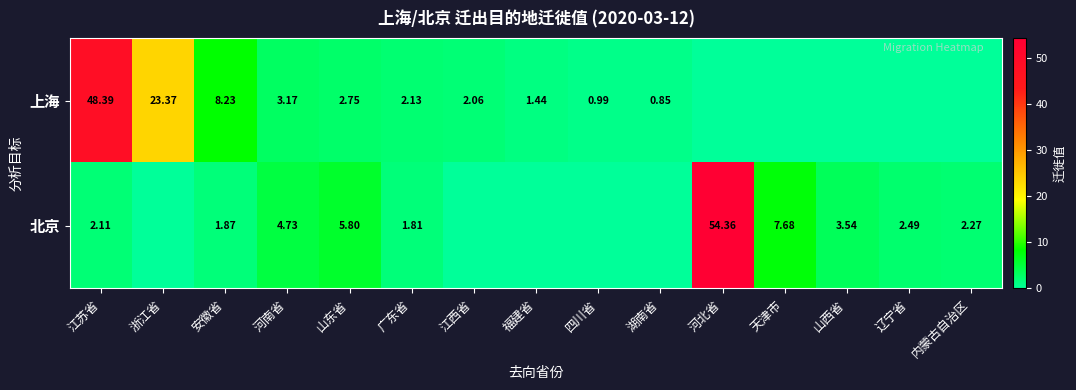

Which series changed the most between 江苏省 and 广东省?

上海